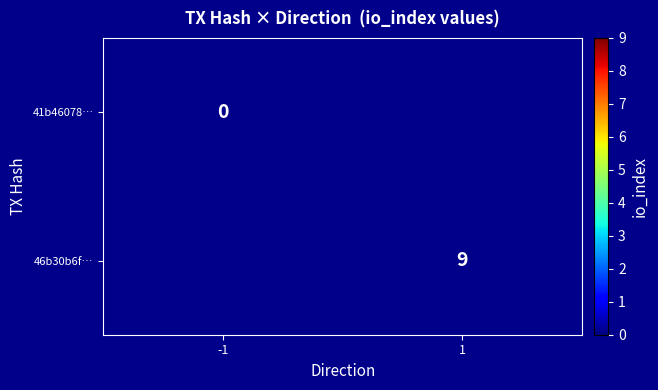

The value of 46b30b6f… at 1 is 9. True or false?

True